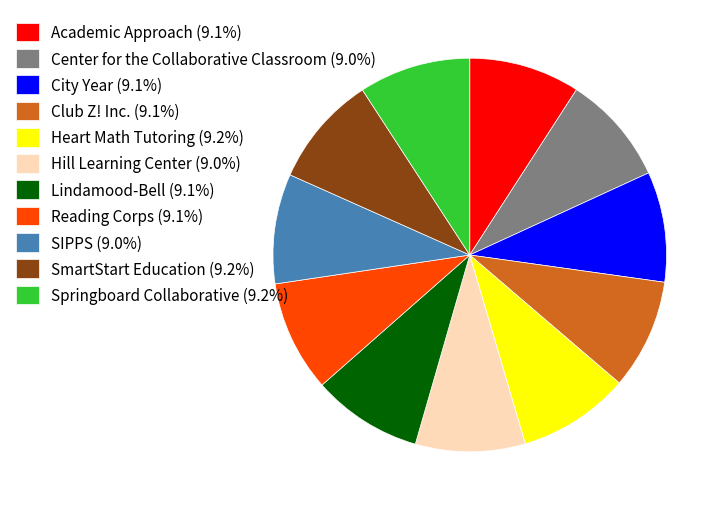

Is there any slice that represents more than half of the pie?

No